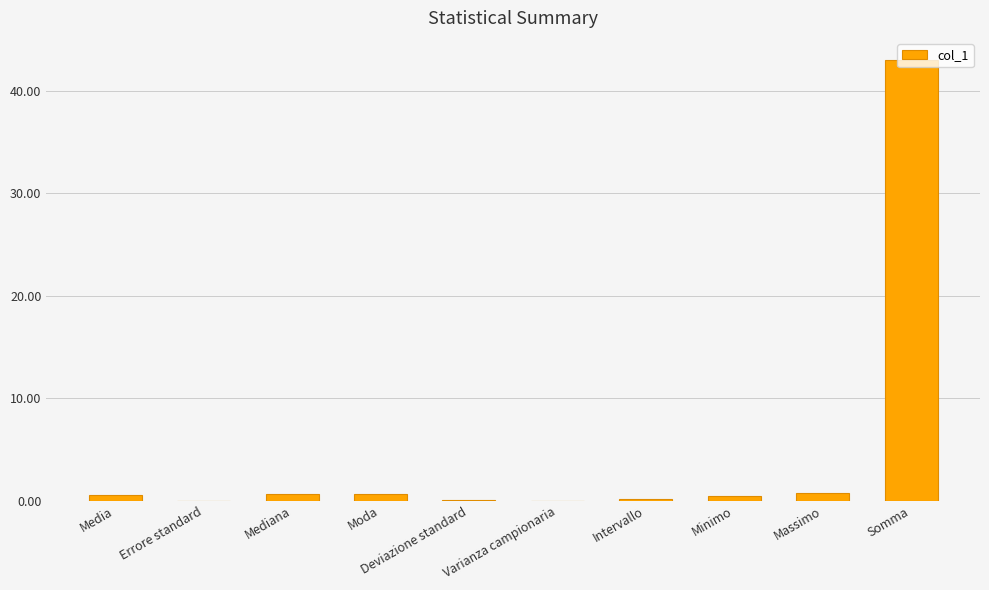

Are the bars horizontal?

No